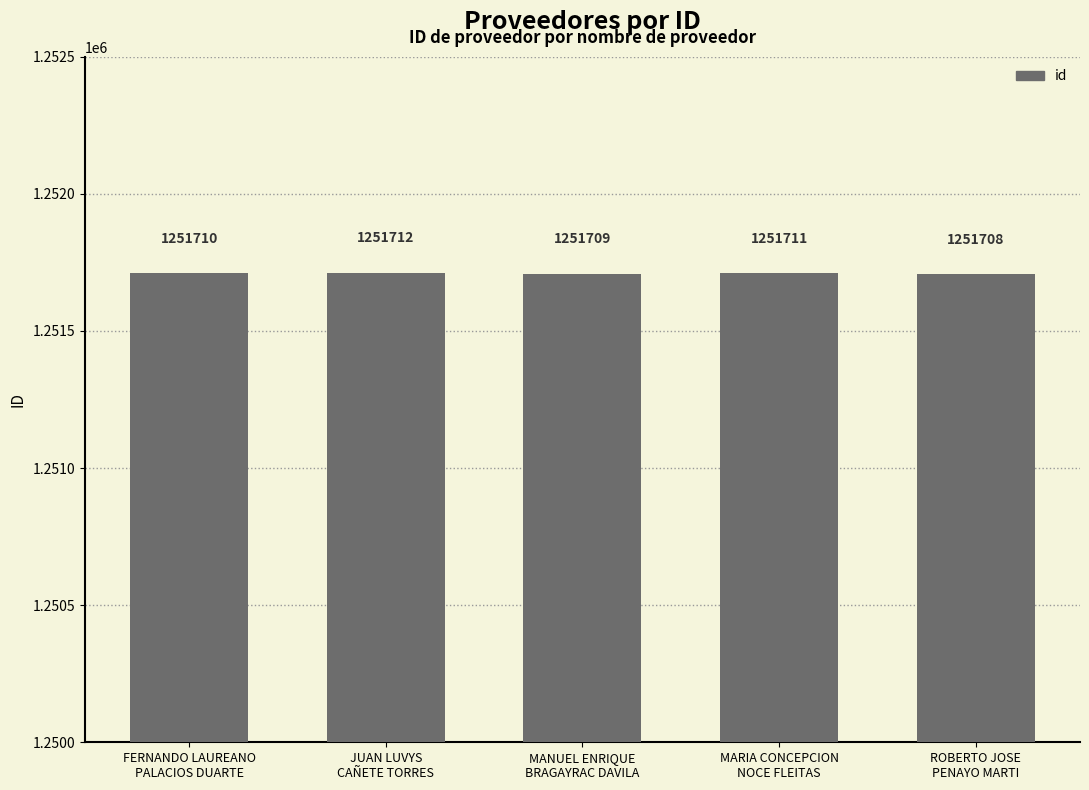

Approximately how many times larger is the value at MARIA CONCEPCION
NOCE FLEITAS compared to JUAN LUVYS
CAÑETE TORRES?

1.0